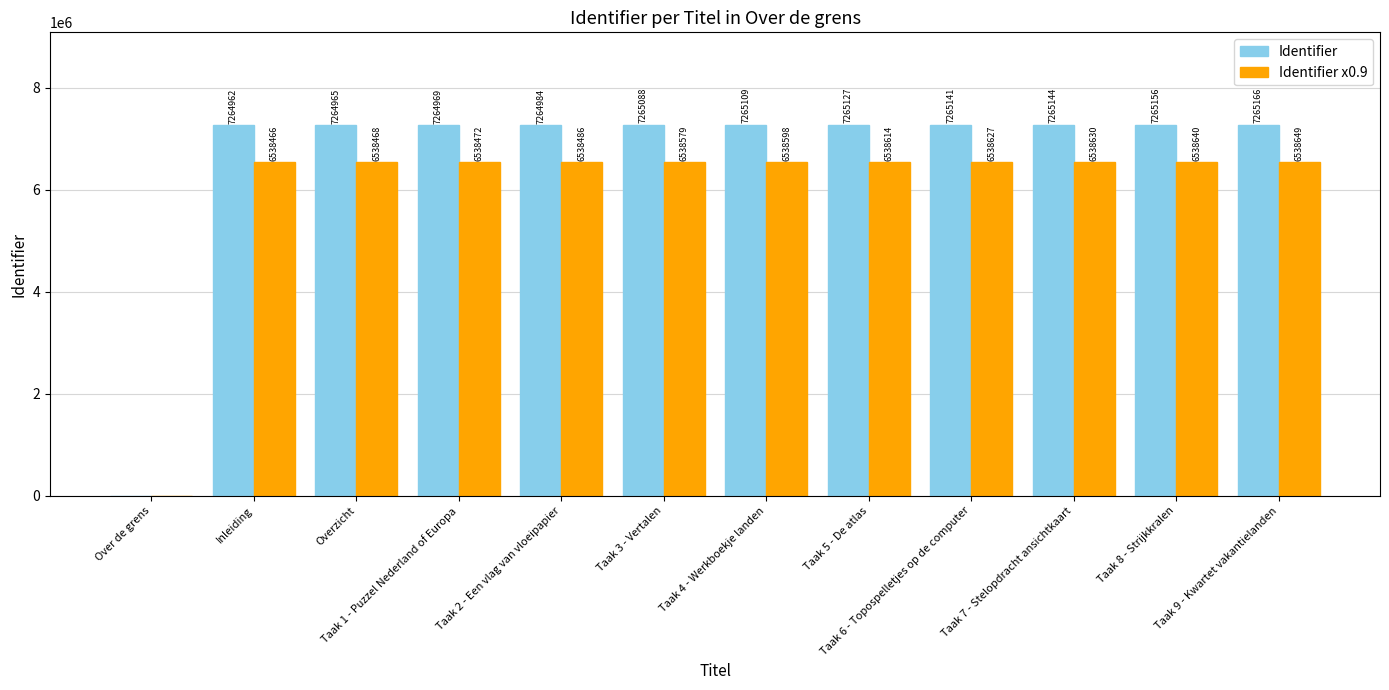

What is the greatest value displayed?

7265166.0